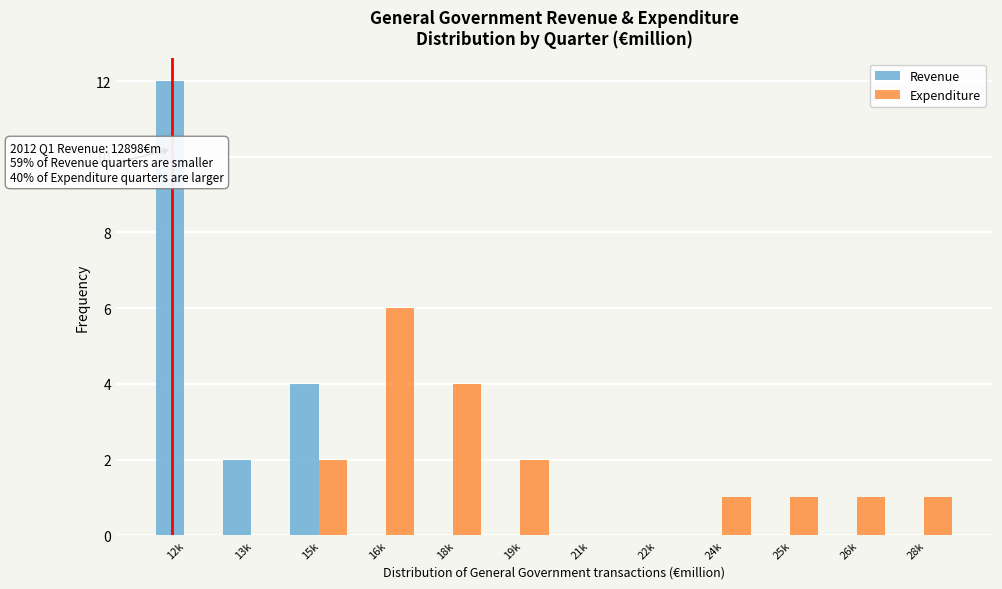

Reading left to right, transcribe all the data shown in this chart.

Revenue: 12k=12	13k=2	15k=4	16k=0	18k=0	19k=0	21k=0	22k=0	24k=0	25k=0	26k=0	28k=0
Expenditure: 12k=0	13k=0	15k=2	16k=6	18k=4	19k=2	21k=0	22k=0	24k=1	25k=1	26k=1	28k=1